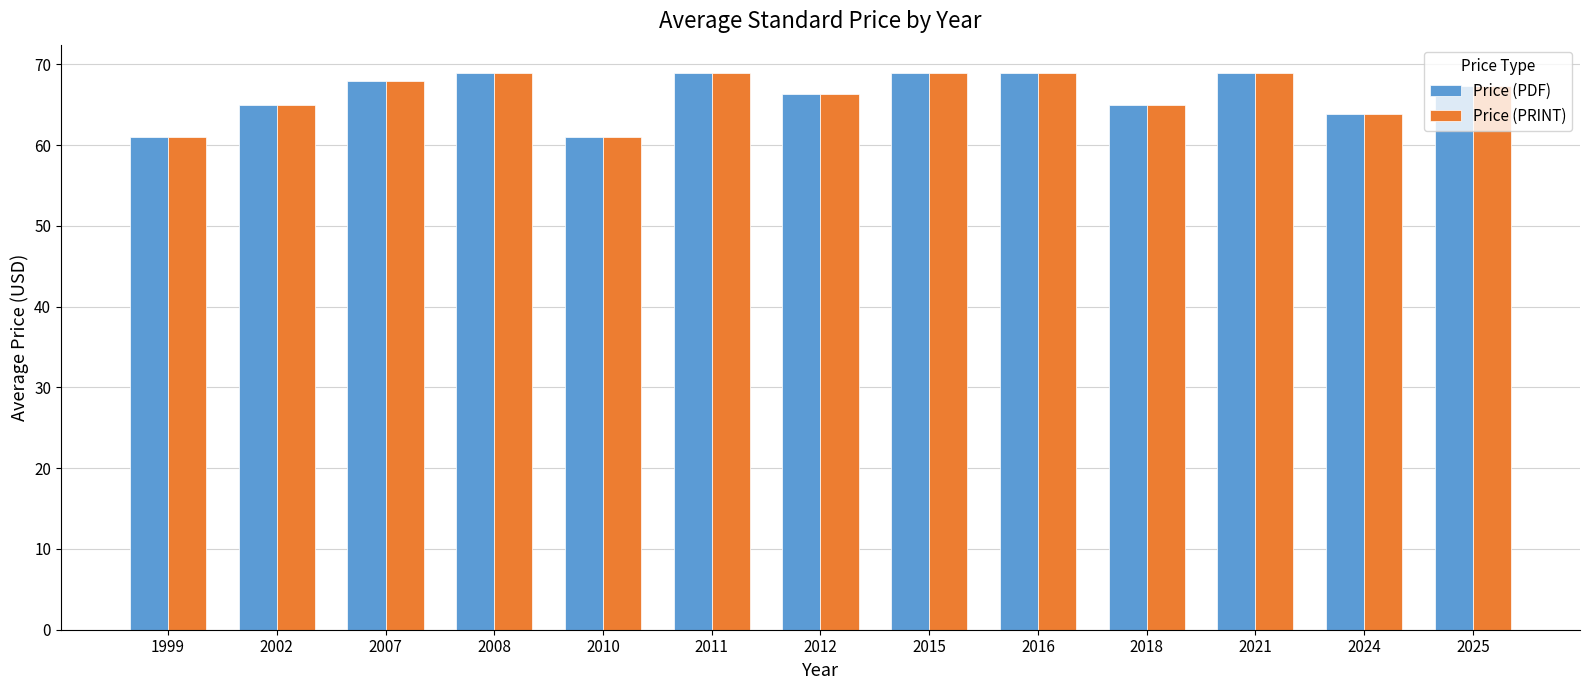

What are all the series names shown in the legend?

Price (PDF), Price (PRINT)